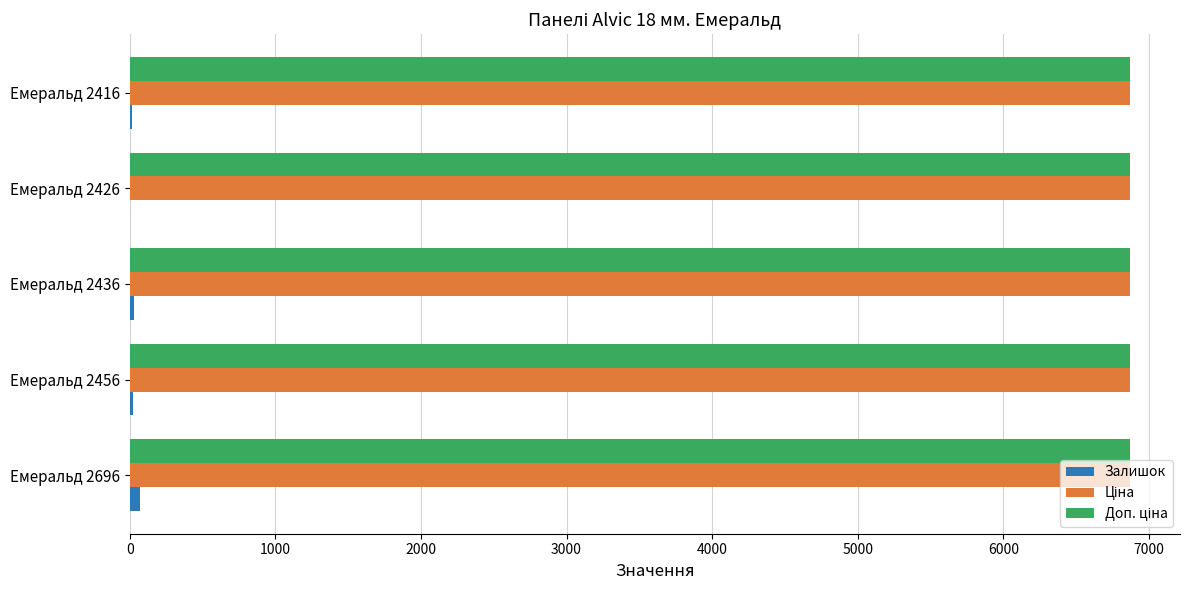

True or false: Залишок has a value of 2.0 at Емеральд 2426.

True